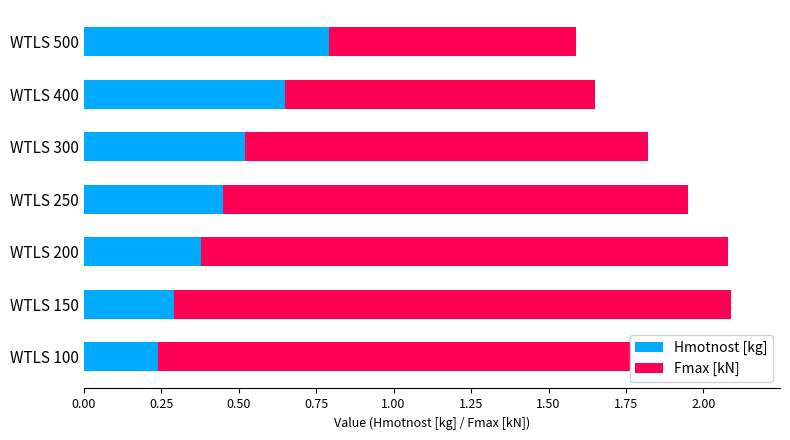

How many data points in Fmax [kN] are less than 1?

1